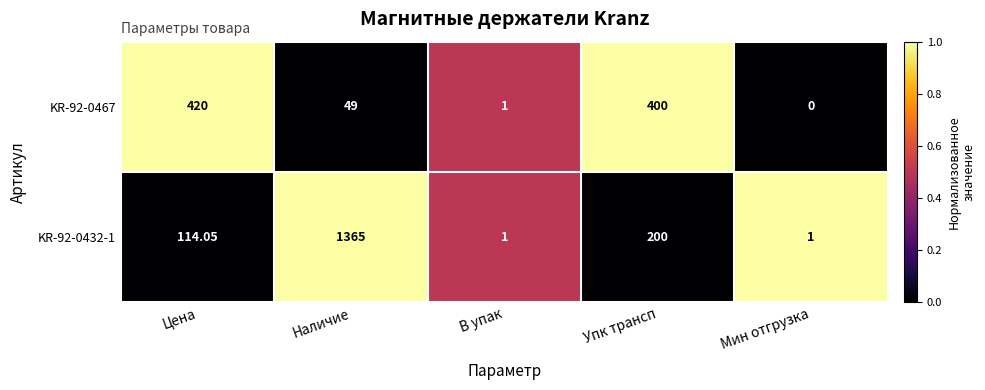

At which label does KR-92-0432-1 first exceed 114?

Цена